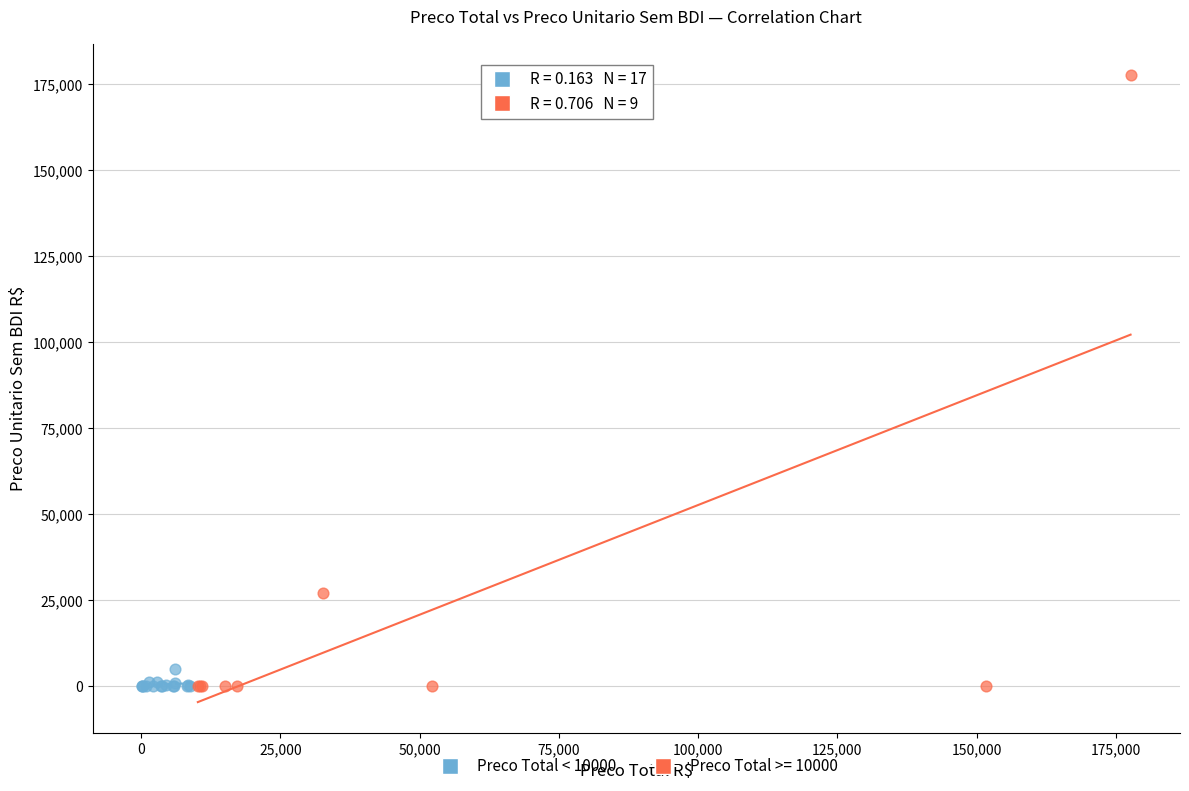

Which series has the widest spread of Y values?

Preco Total >= 10000